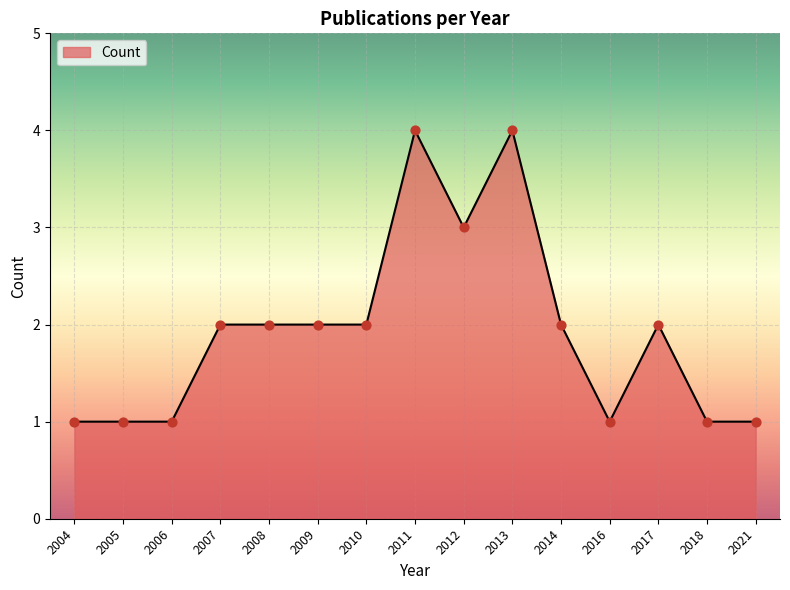

Approximately how many times larger is the value at 2007 compared to 2018?

2.0